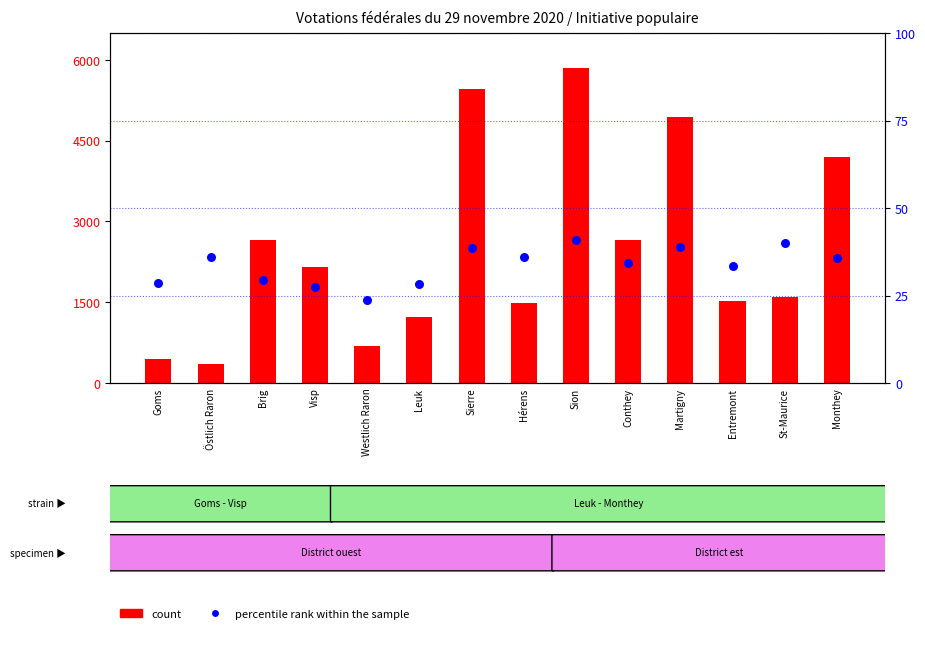

Which series contains the highest Y value?

count